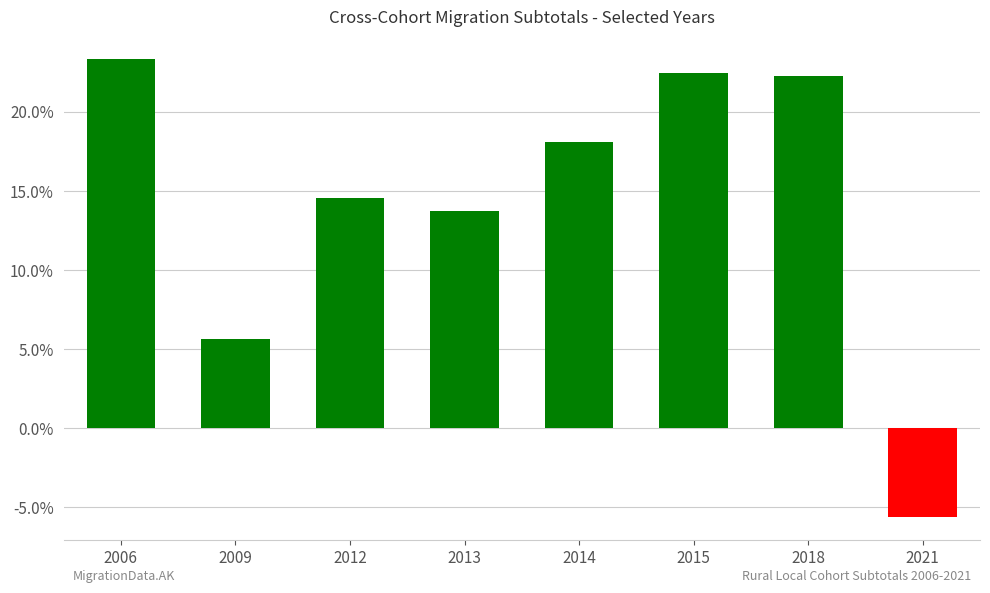

What is the sum of all values?

1.1